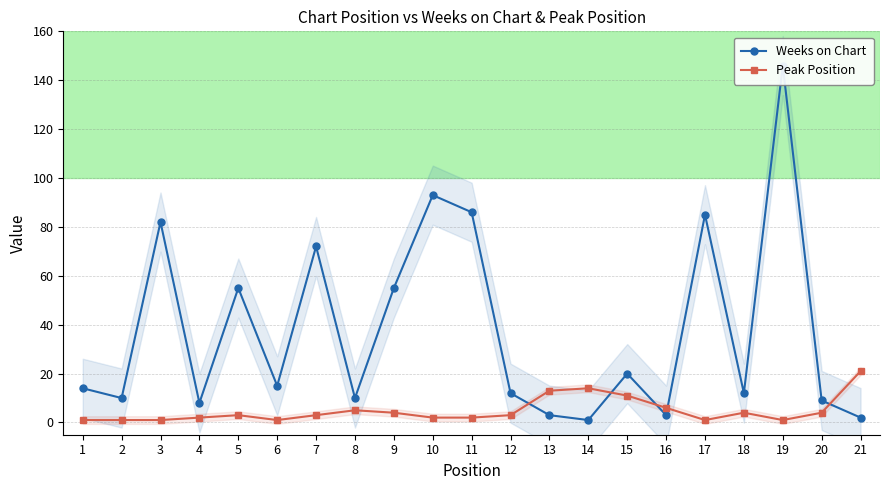

How many interior local valleys does the Peak Position series have?

3